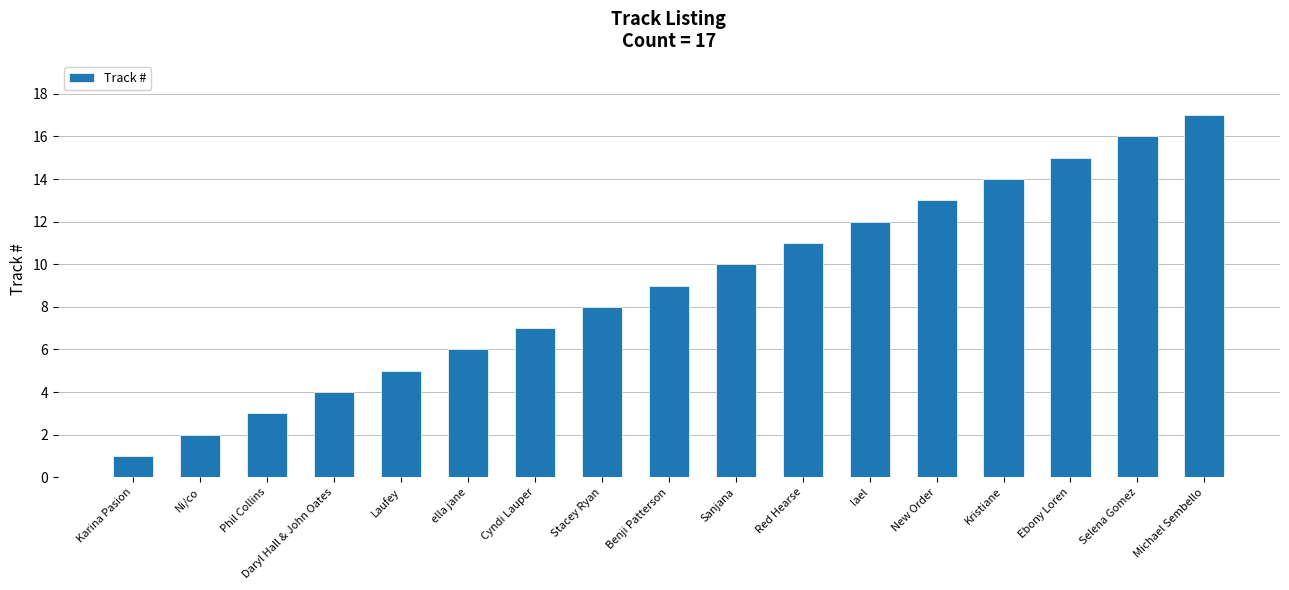

Reading right to left, transcribe all the data shown in this chart.

17	16	15	14	13	12	11	10	9	8	7	6	5	4	3	2	1